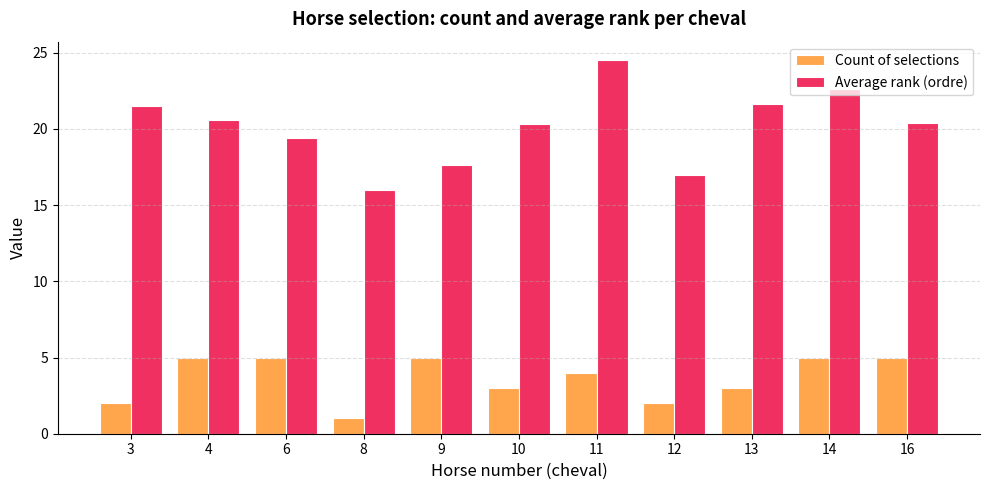

True or false: Count of selections has a value of 2.1 at 11.

False